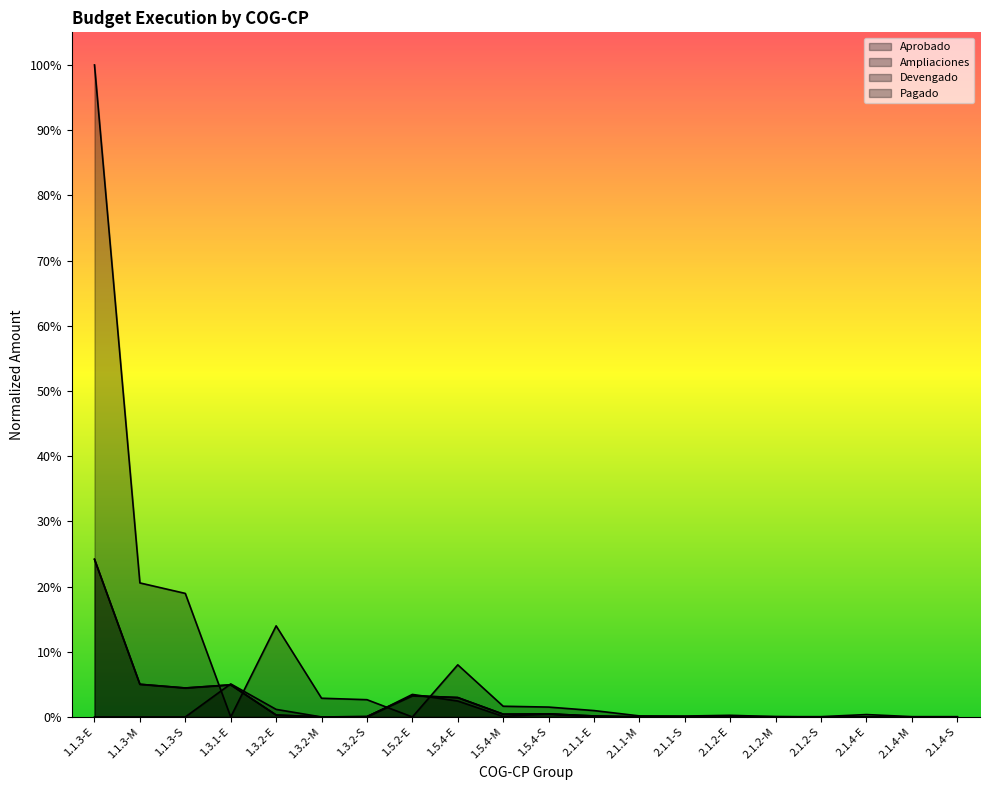

List the labels in order of Pagado value, largest first.

1.1.3-E, 1.1.3-M, 1.3.1-E, 1.1.3-S, 1.5.2-E, 1.5.4-E, 1.5.4-S, 1.5.4-M, 1.3.2-E, 2.1.1-E, 1.3.2-S, 2.1.2-E, 2.1.2-M, 2.1.1-S, 2.1.1-M, 1.3.2-M, 2.1.2-S, 2.1.4-E, 2.1.4-M, 2.1.4-S